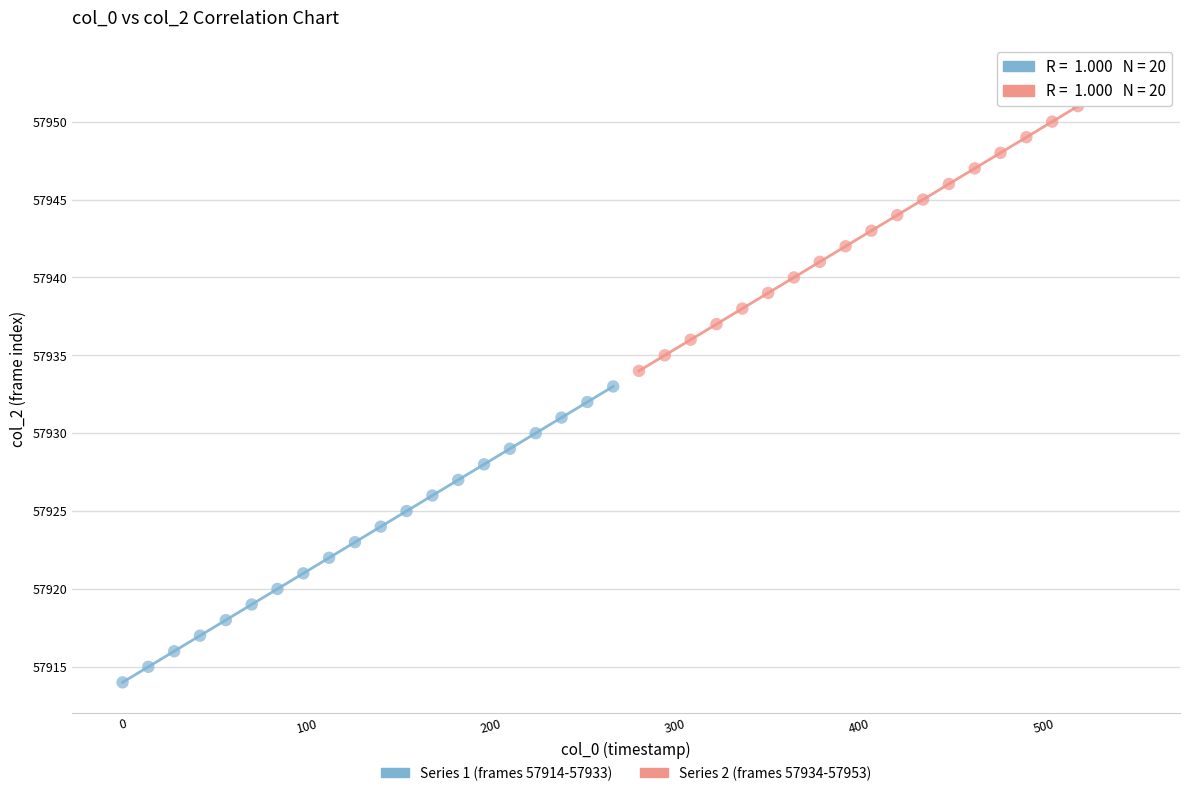

What are all the series names shown in the legend?

Series 1 (frames 57914-57933), Series 2 (frames 57934-57953)